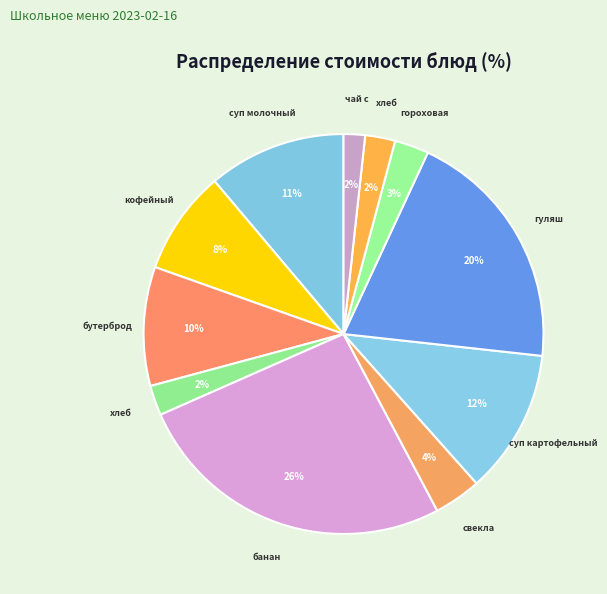

How many slices are in this pie chart?

11